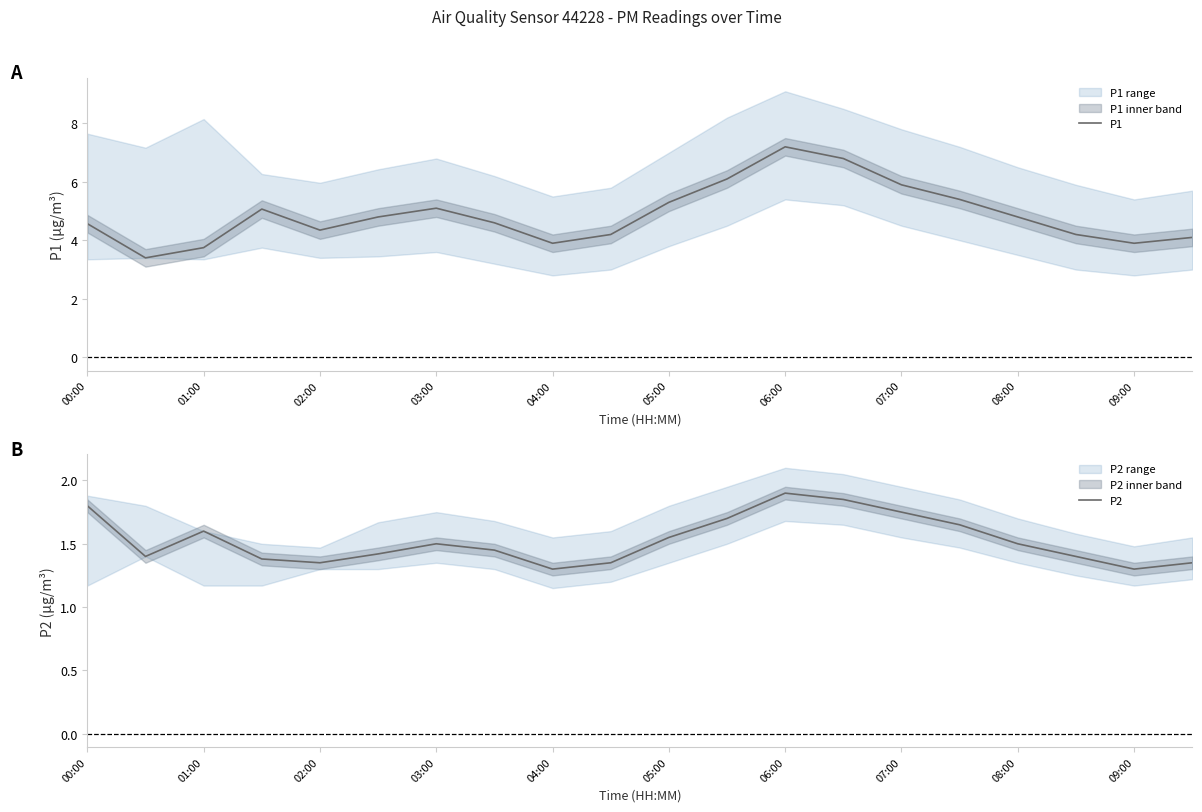

True or false: P1 has more than 0 points higher than both neighbors.

True